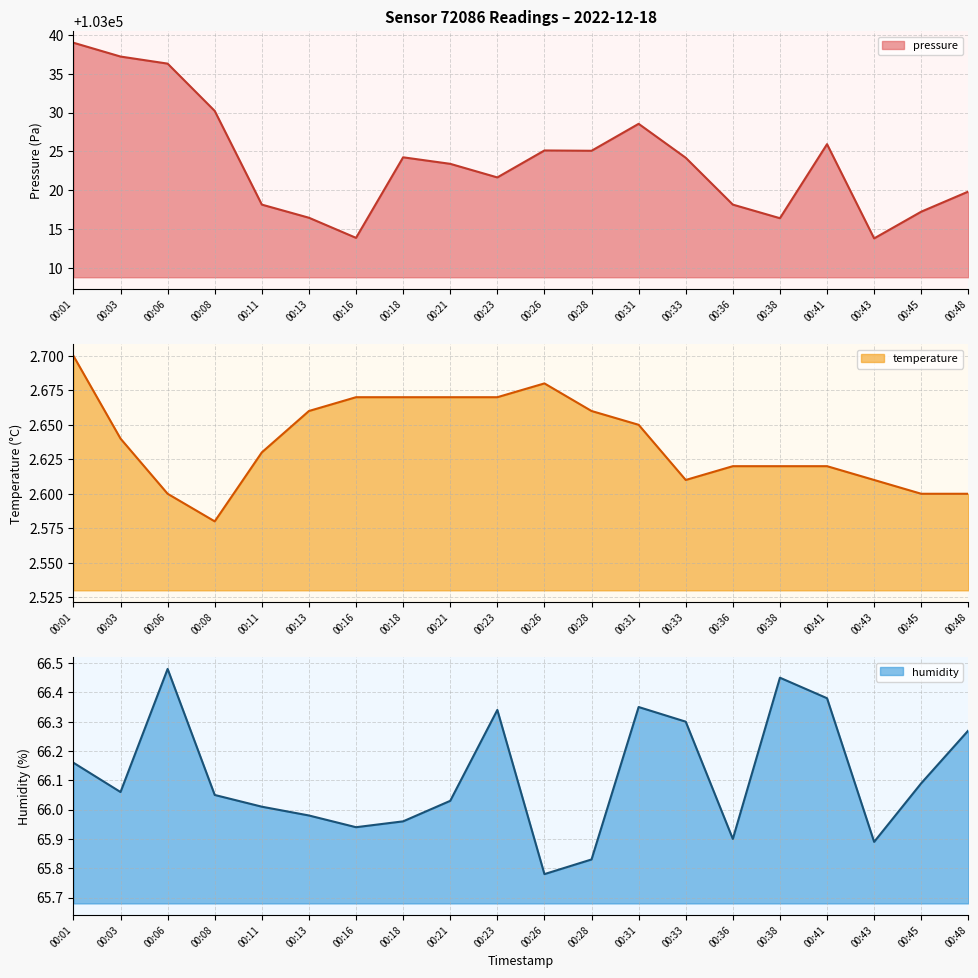

Which series has the largest total across all categories?

pressure